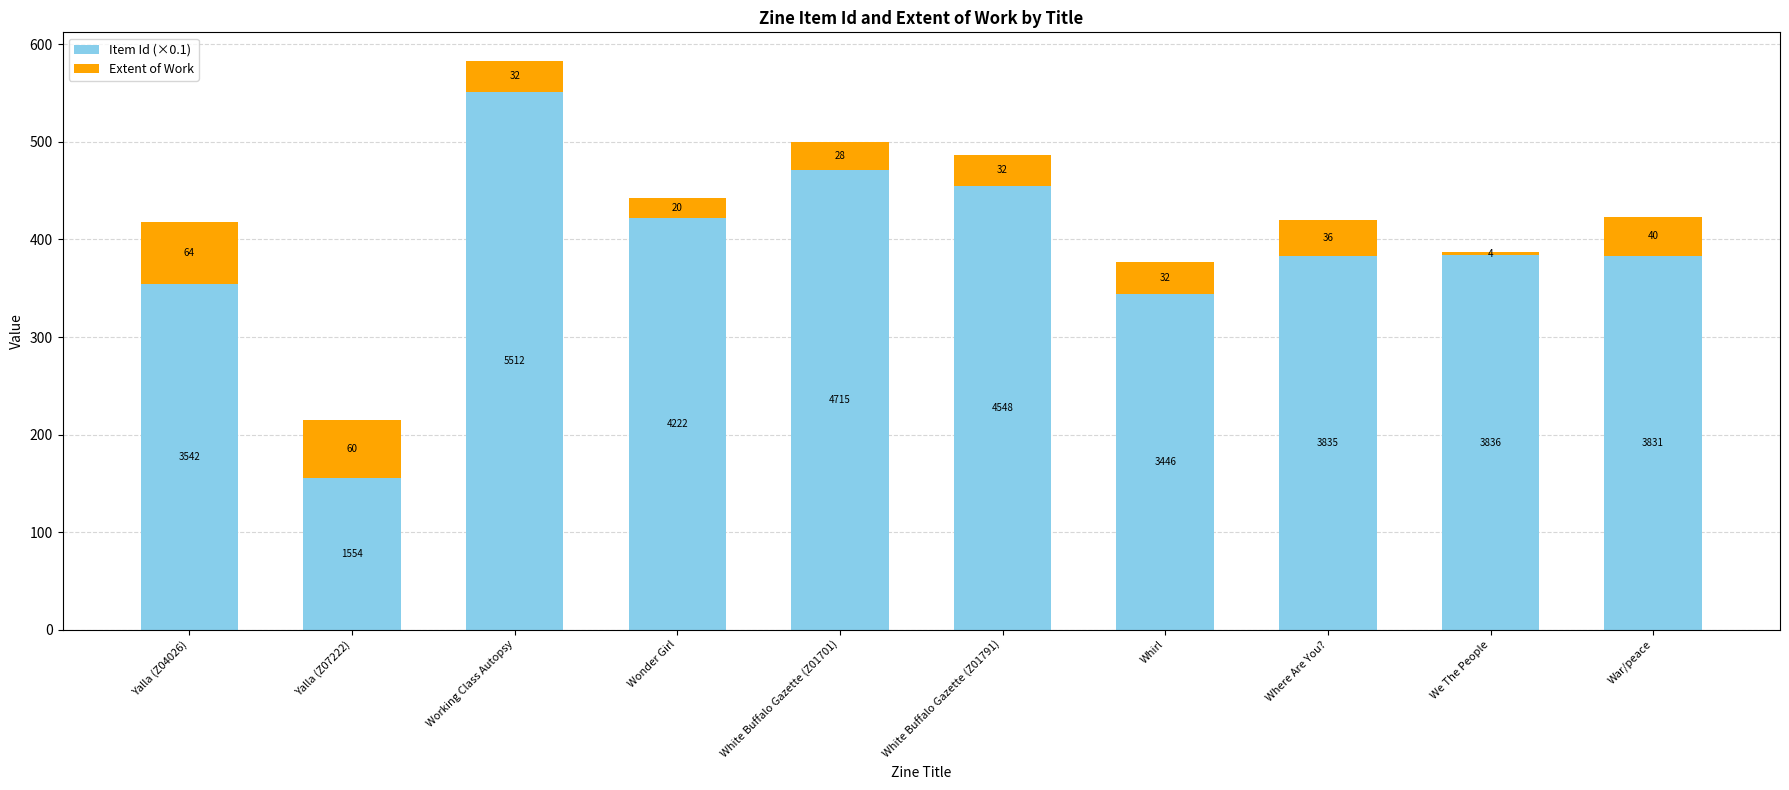

Count the number of data series in this chart.

2